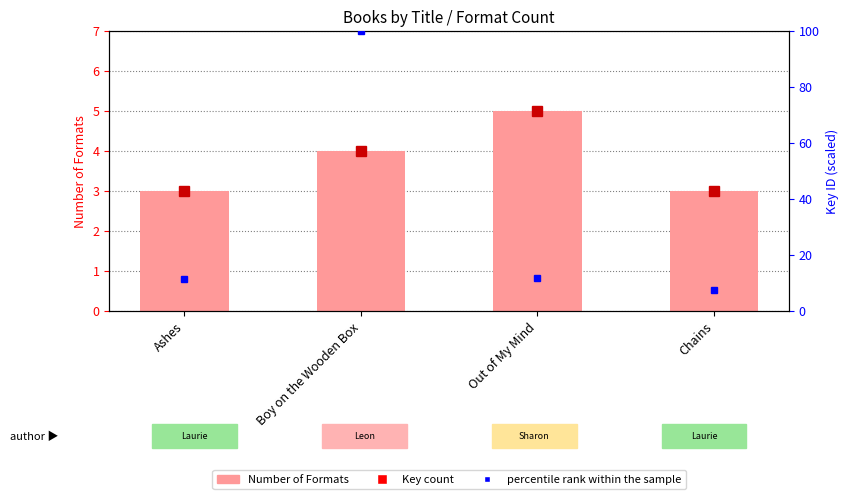

Are the bars grouped side by side (vs. stacked)?

Yes